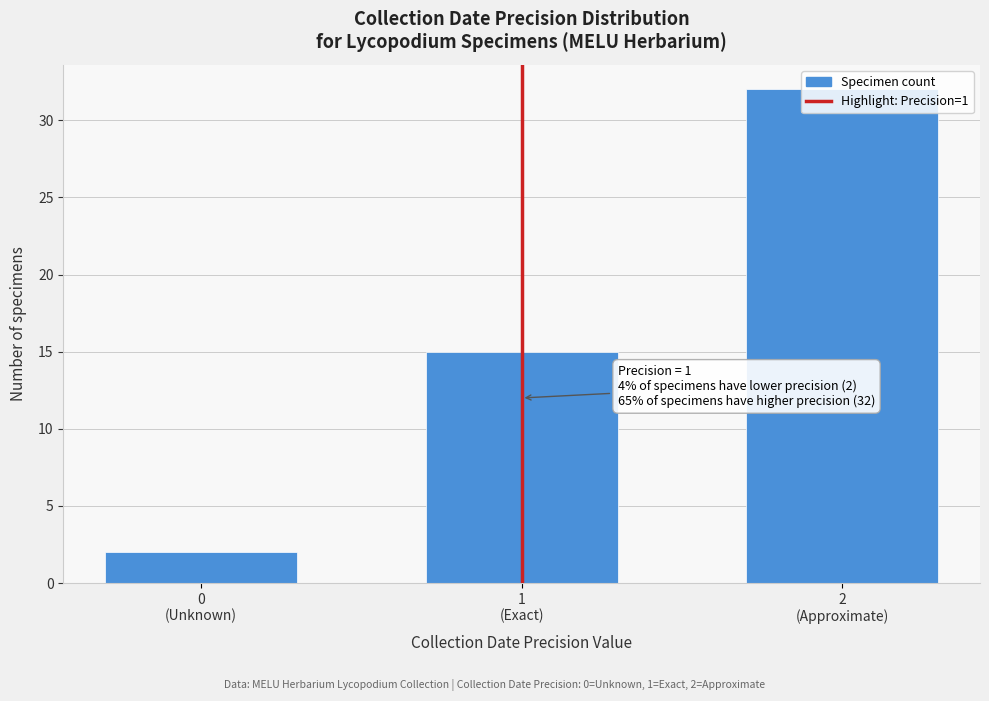

What is the value of the 1st bar from the left?

2